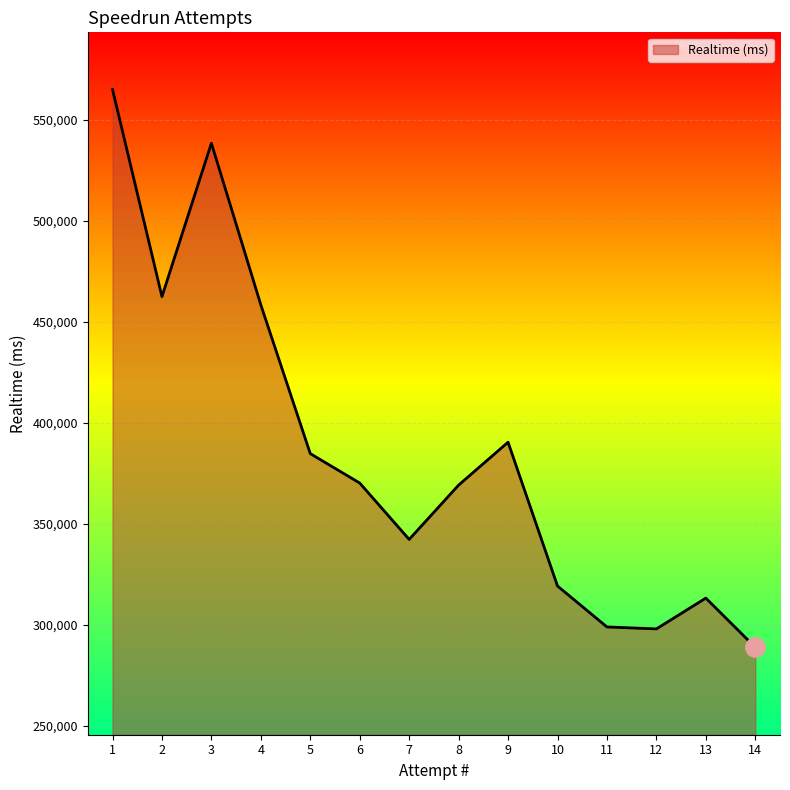

What is the smallest value displayed?

288791